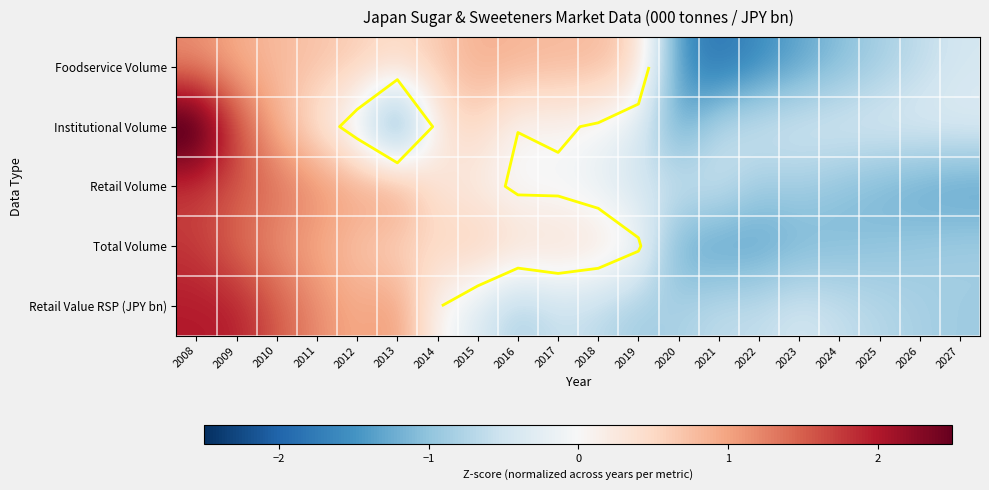

What is the difference between the Institutional Volume values at 2009 and 2016?

1.7